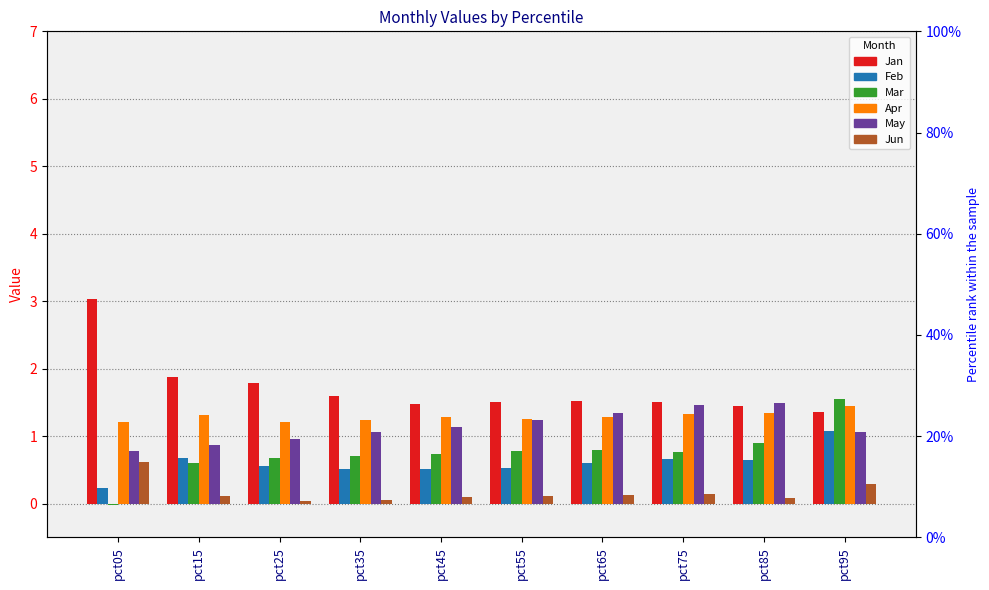

Reading left to right, what are all the values shown in this chart?

Jan: 3.0	1.9	1.8	1.6	1.5	1.5	1.5	1.5	1.5	1.4
Feb: 0.2	0.7	0.6	0.5	0.5	0.5	0.6	0.7	0.6	1.1
Mar: -0.0	0.6	0.7	0.7	0.7	0.8	0.8	0.8	0.9	1.5
Apr: 1.2	1.3	1.2	1.2	1.3	1.3	1.3	1.3	1.3	1.4
May: 0.8	0.9	1.0	1.1	1.1	1.2	1.3	1.5	1.5	1.1
Jun: 0.6	0.1	0.0	0.1	0.1	0.1	0.1	0.1	0.1	0.3